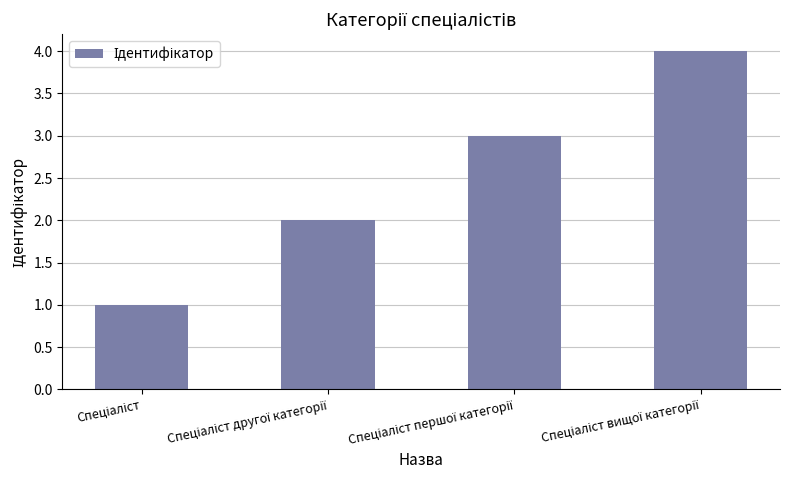

Are the bars horizontal?

No